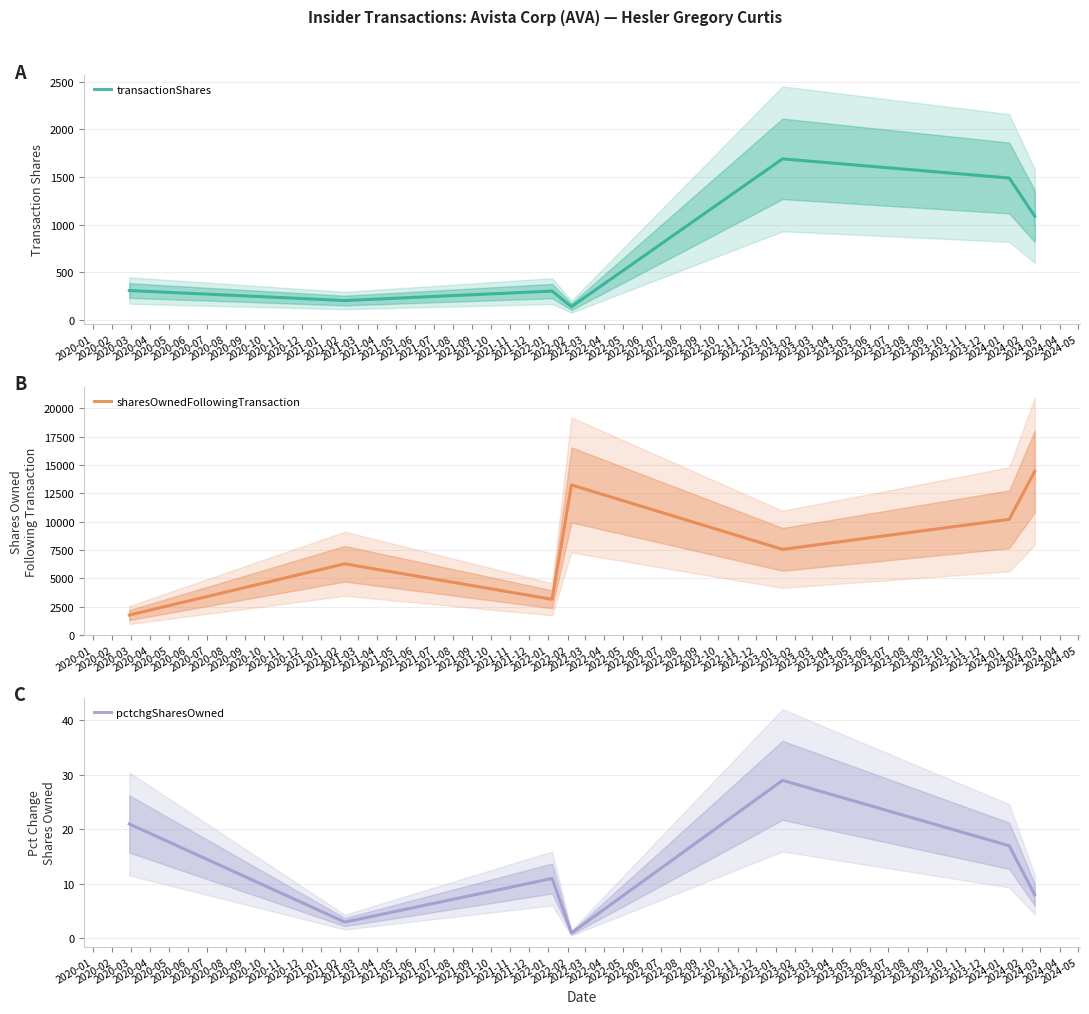

True or false: transactionShares has more than 0 points higher than both neighbors.

True